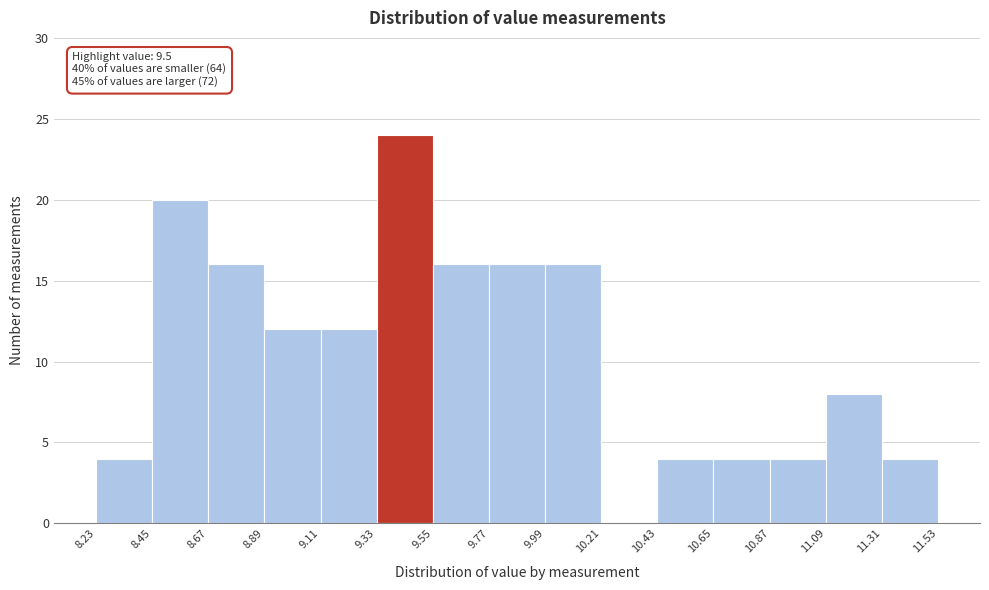

Over which range of the x-axis is the bar tallest?

9.33 to 9.55